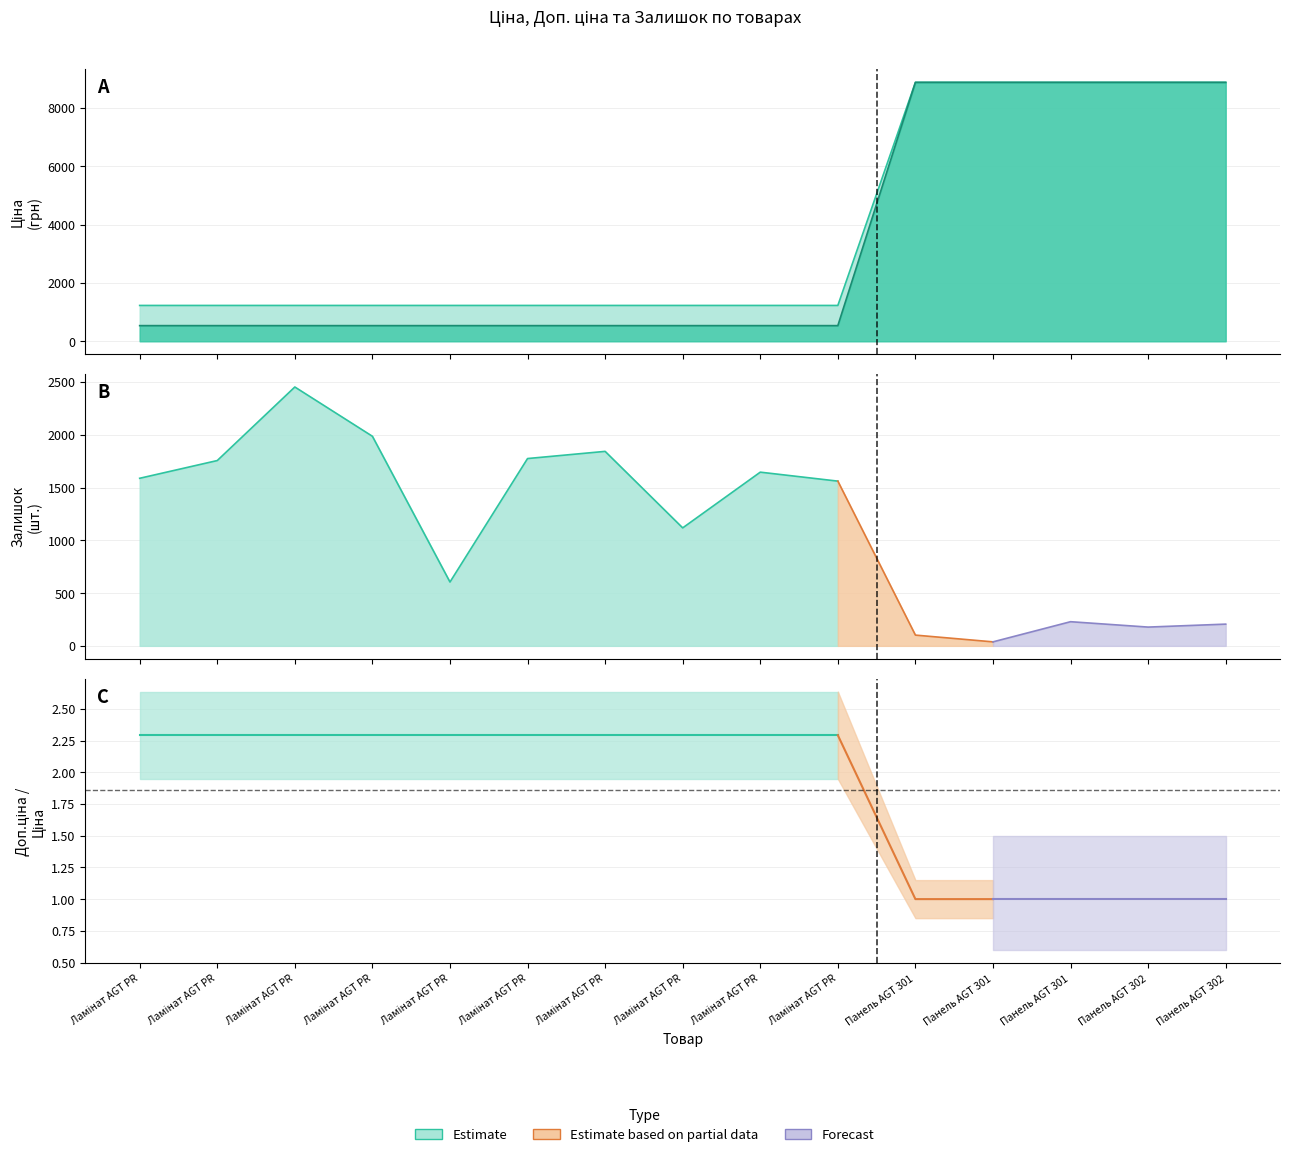

True or false: Ціна has more than 1 interior local peaks.

False